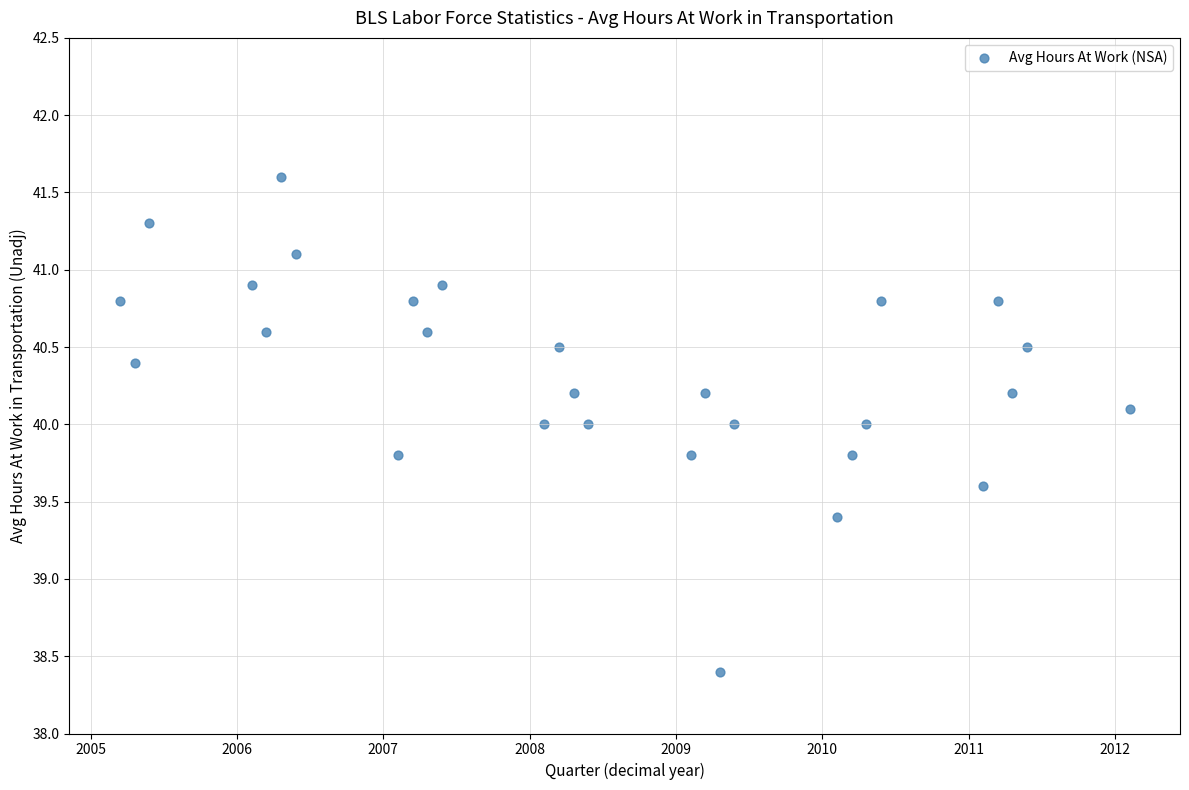

What is the range of X values (max minus min)?

6.9